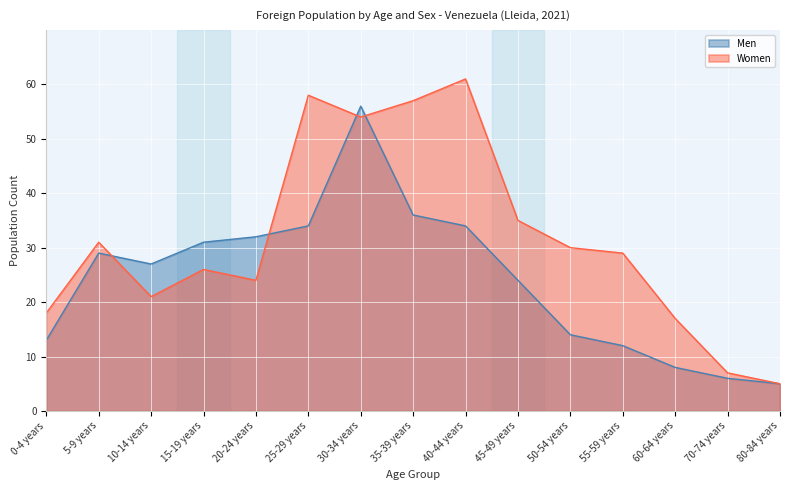

Where does the Men series first go above 27?

5-9 years